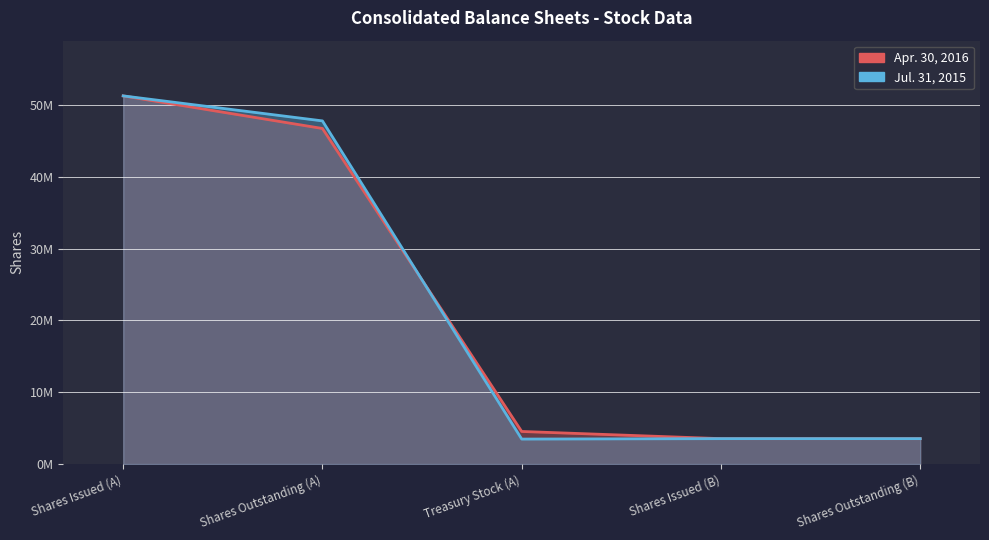

What is the difference between the Jul. 31, 2015 values at Shares Issued (A) and Shares Outstanding (A)?

3480303